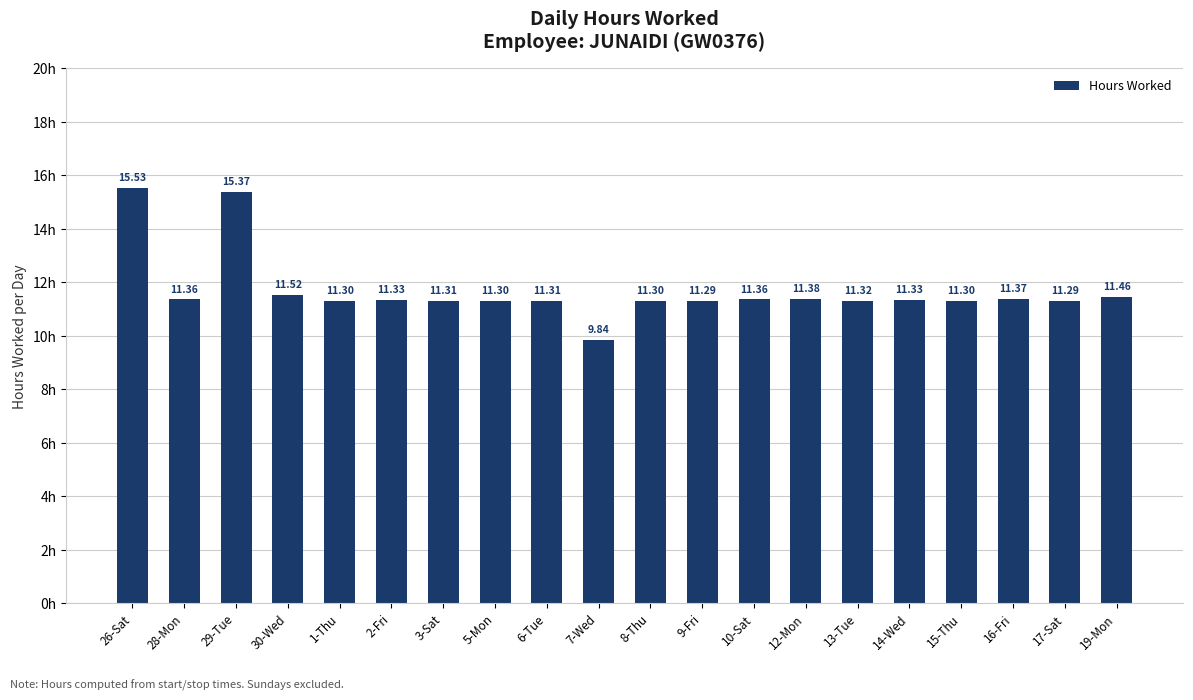

Which has a higher value, 10-Sat or 2-Fri?

10-Sat